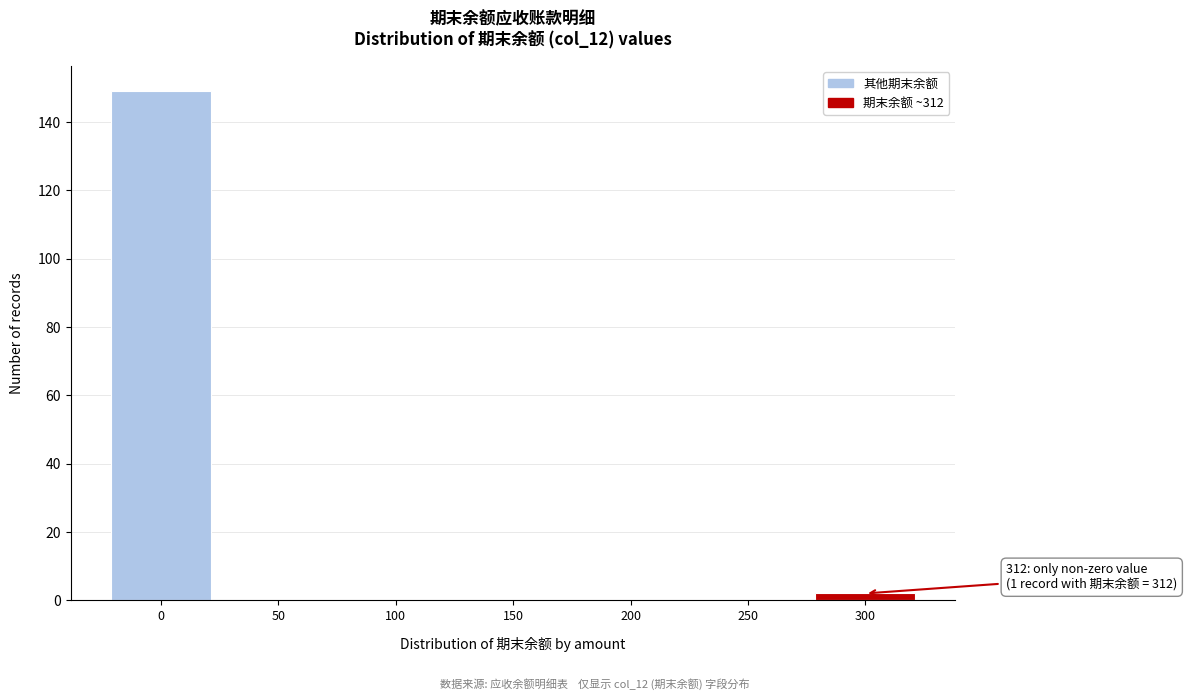

Reading left to right, what are all the values shown in this chart?

0=149	50=0	100=0	150=0	200=0	250=0	300=2